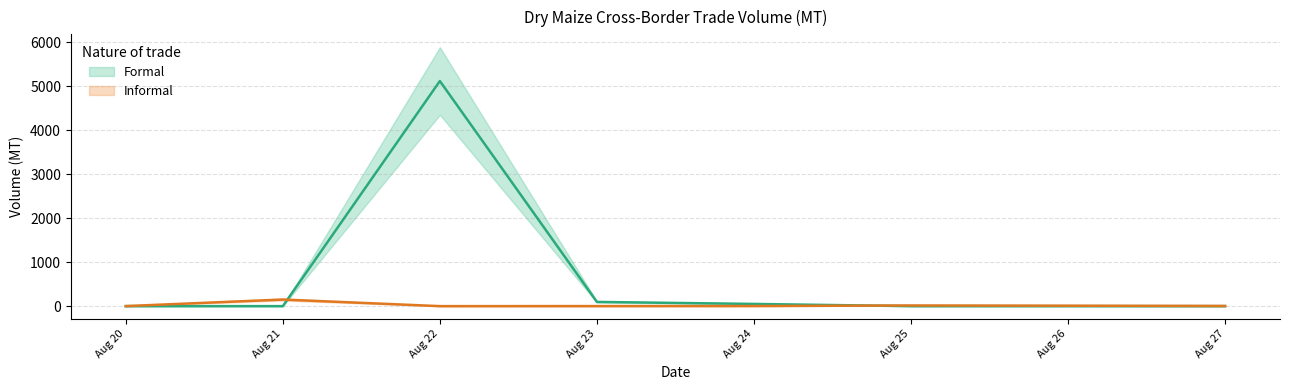

Which series has the largest range (max minus min)?

Formal